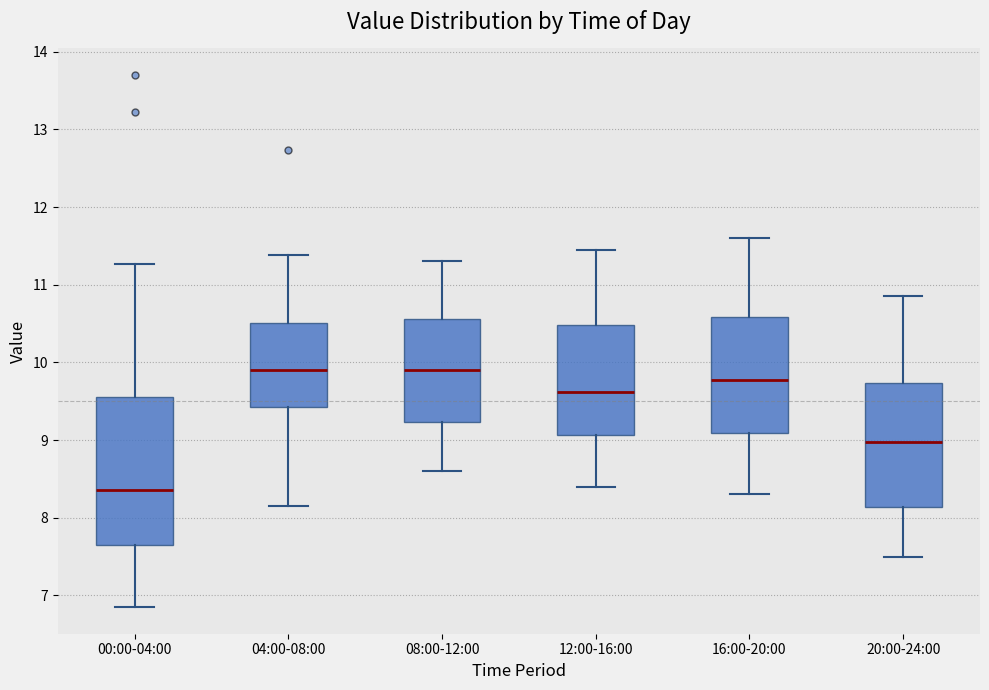

Which box is the tallest, from its lower edge to its upper edge?

00:00-04:00